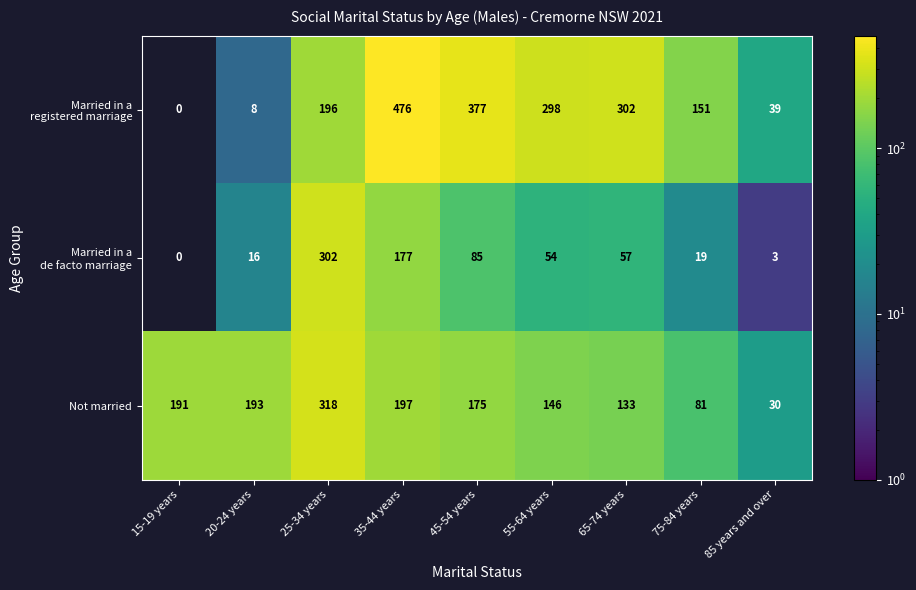

What is the approximate value of Not married at 45-54 years?

175